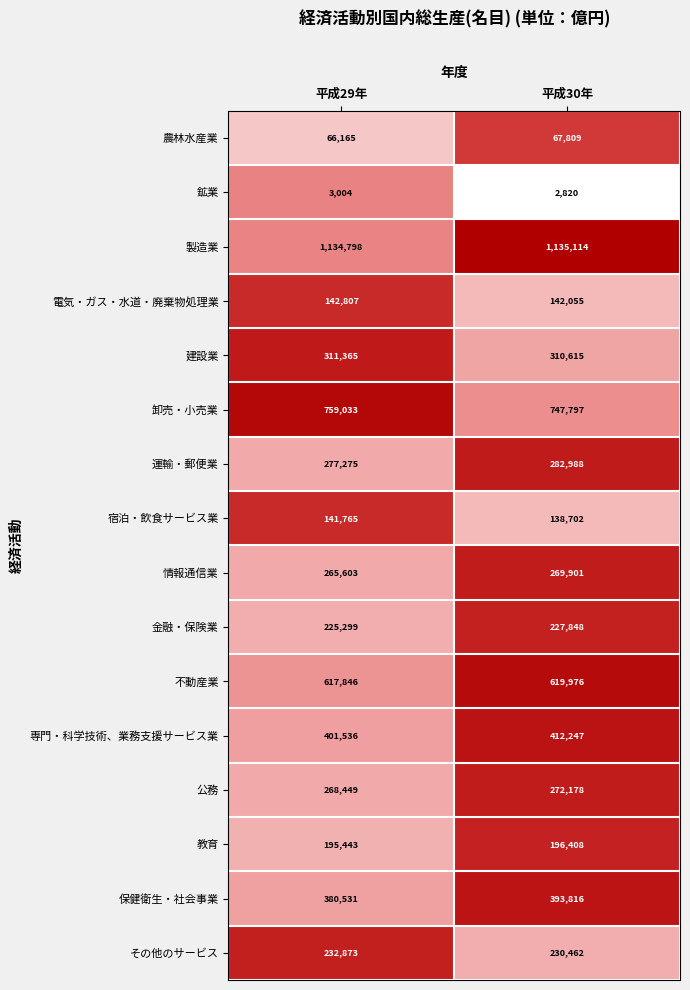

What is the sum of all 公務 values?

540627